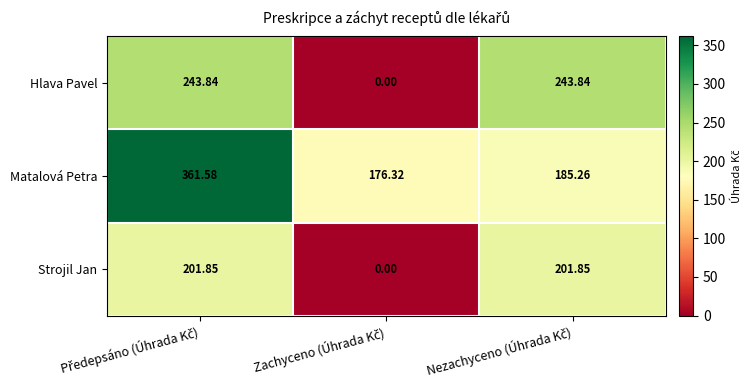

Which series has the largest range (max minus min)?

Hlava Pavel